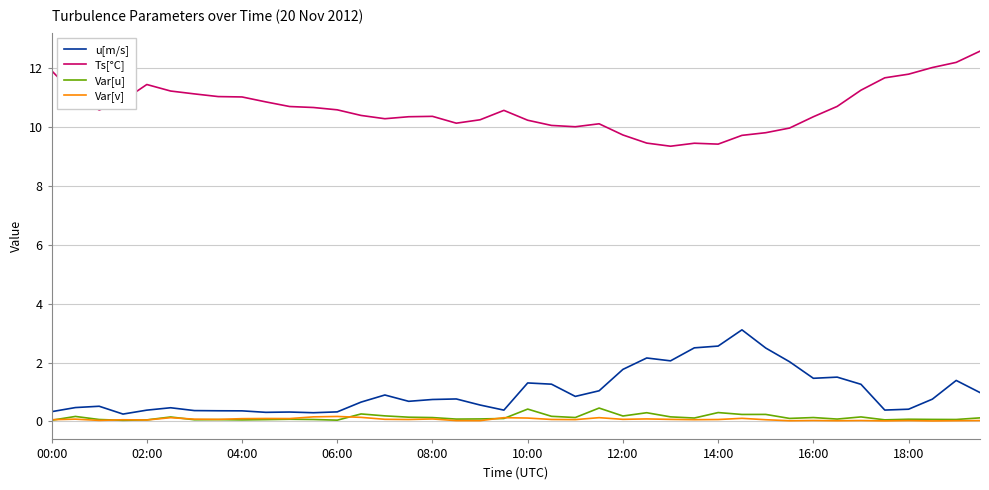

Which series has the largest total across all categories?

Ts[°C]